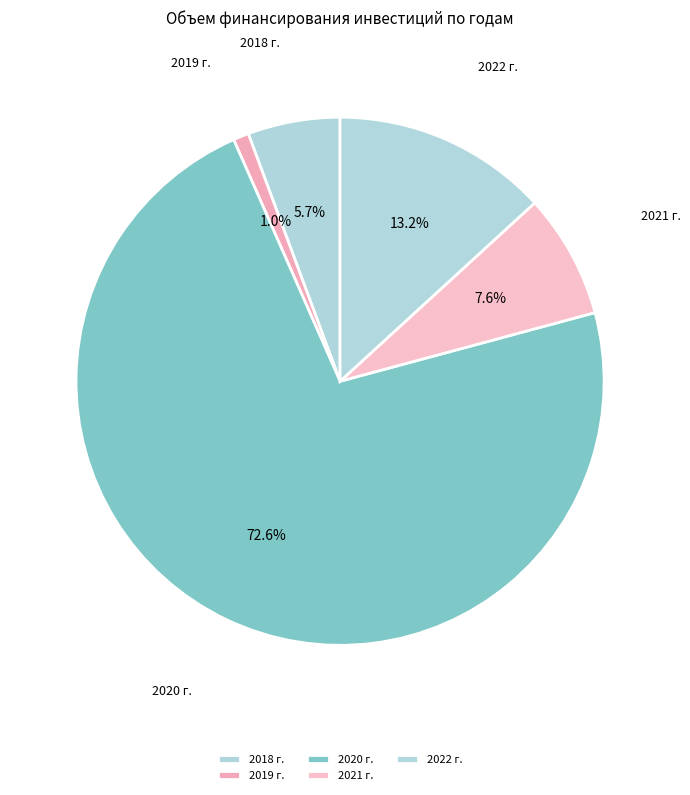

How many slices are in this pie chart?

5